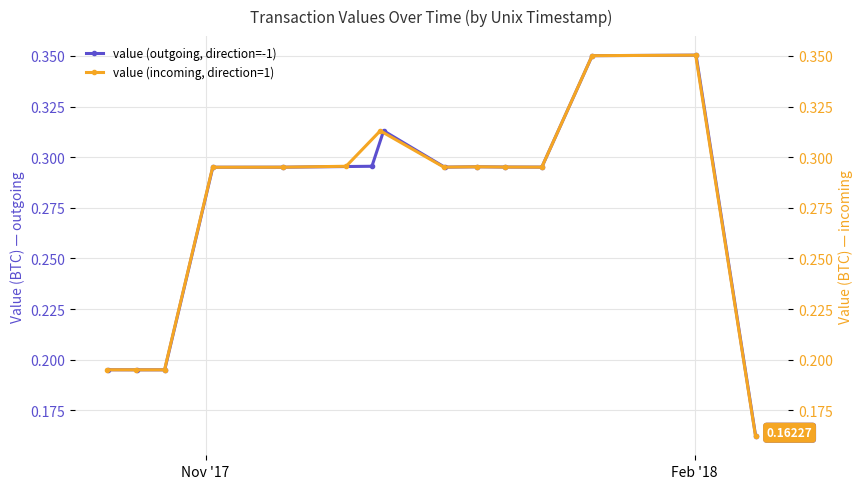

The value of value (incoming, direction=1) at 3 is 0.5. True or false?

False